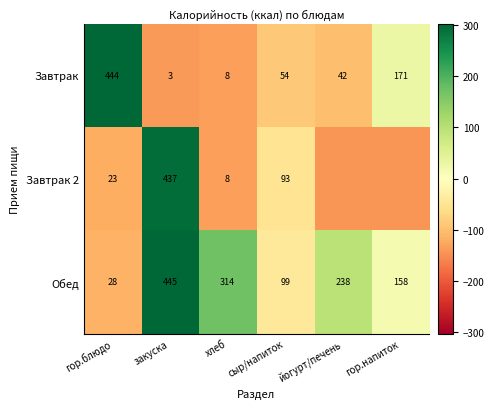

How many data points in Обед are less than 238?

3